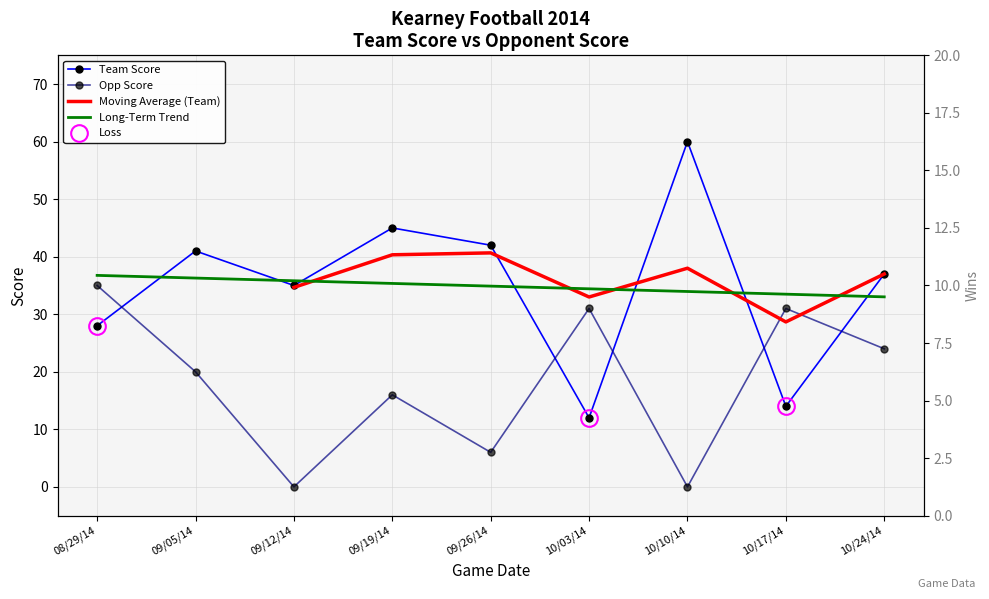

True or false: Team Score has more than 0 interior local peaks.

True